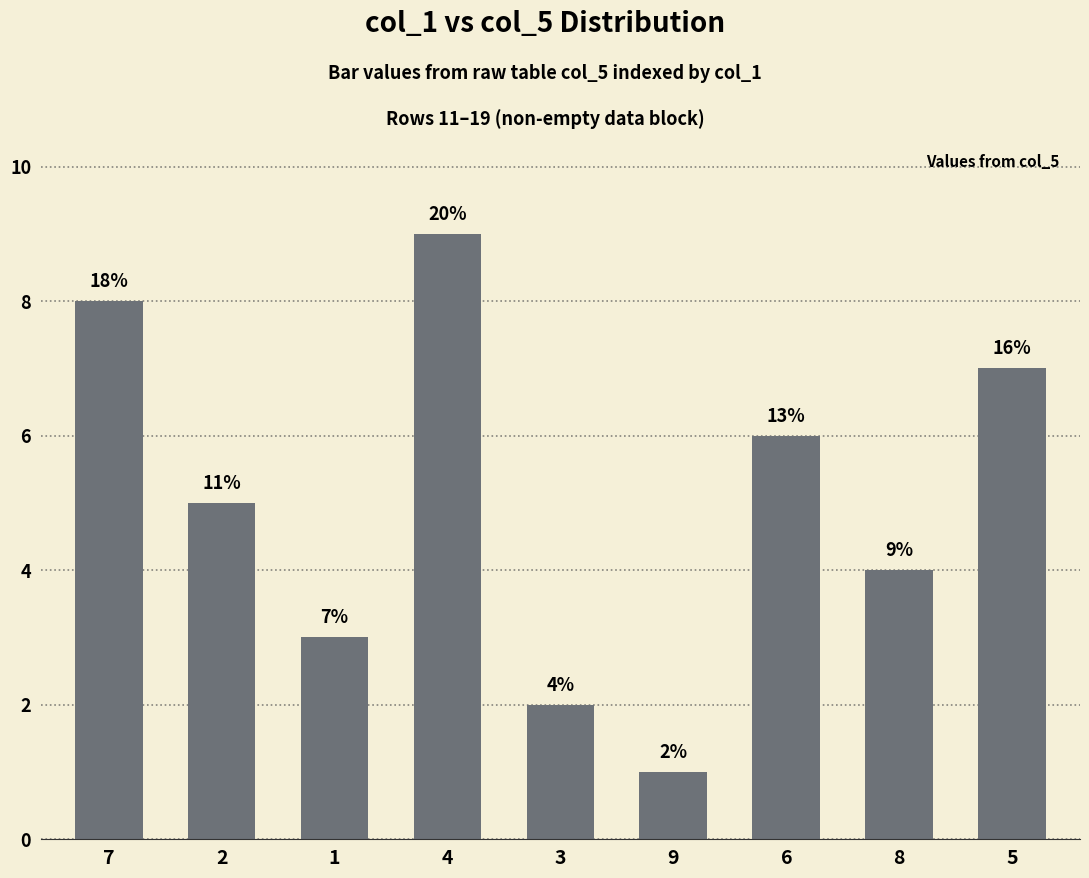

Are the bars horizontal?

No